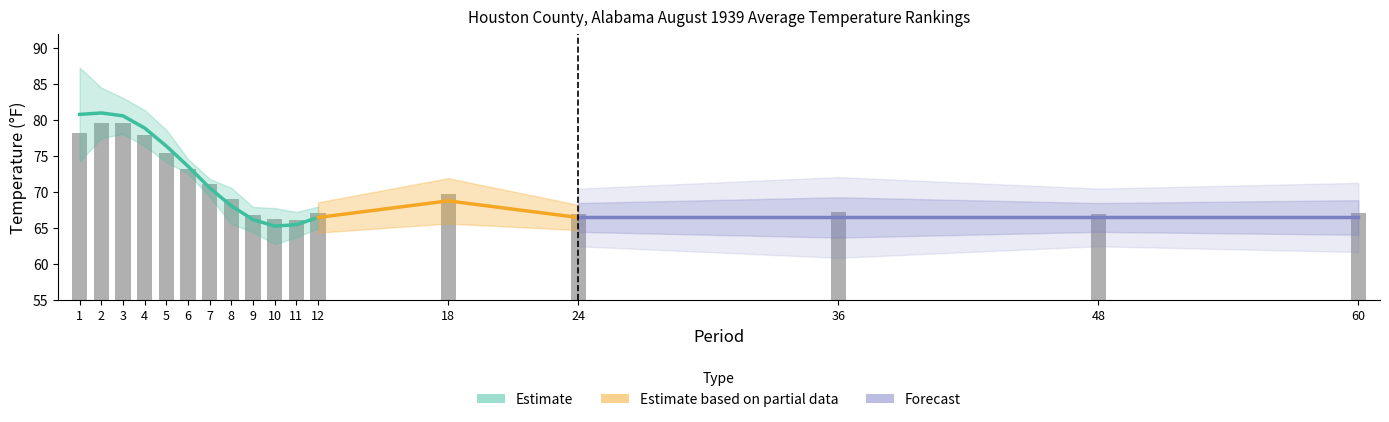

Reading left to right, transcribe all the data shown in this chart.

Value: 78.2	79.6	79.6	77.9	75.5	73.2	71.1	69.1	66.9	66.3	66.2	67.1	69.7	67.0	67.2	67.0	67.1
1901-2000 Mean: 80.8	81.0	80.6	78.9	76.4	73.6	70.6	68.1	66.2	65.3	65.5	66.5	68.8	66.5	66.5	66.5	66.5
Departure: -2.6	-1.4	-1.0	-1.0	-0.9	-0.4	0.5	1.0	0.7	1.0	0.7	0.6	0.9	0.5	0.7	0.5	0.6